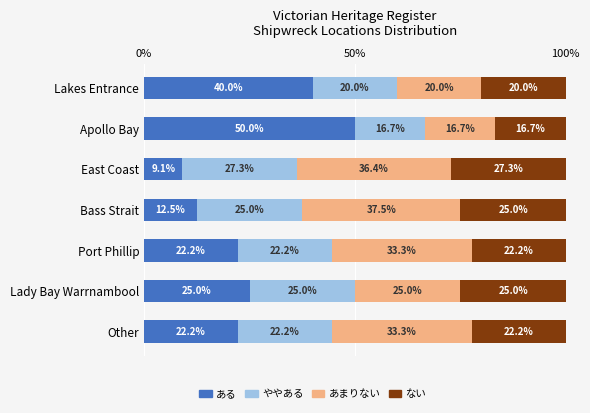

What is the total value across all series at Lakes Entrance?

100.0